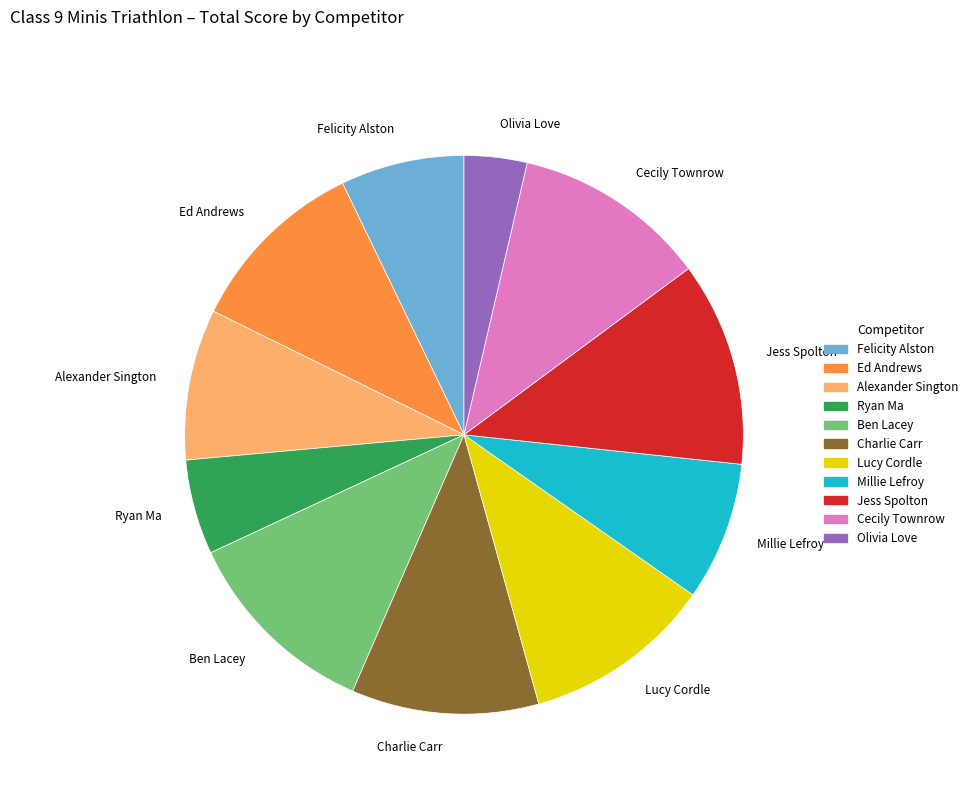

True or false: Millie Lefroy accounts for 1% of the total.

False